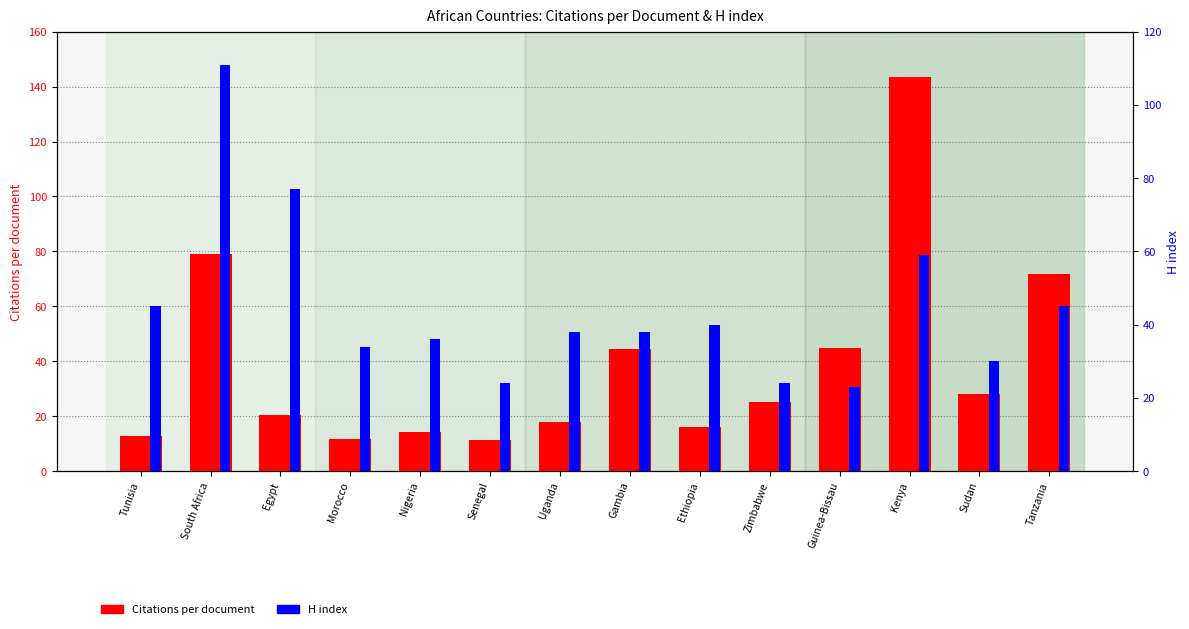

How many bars are there in total?

28